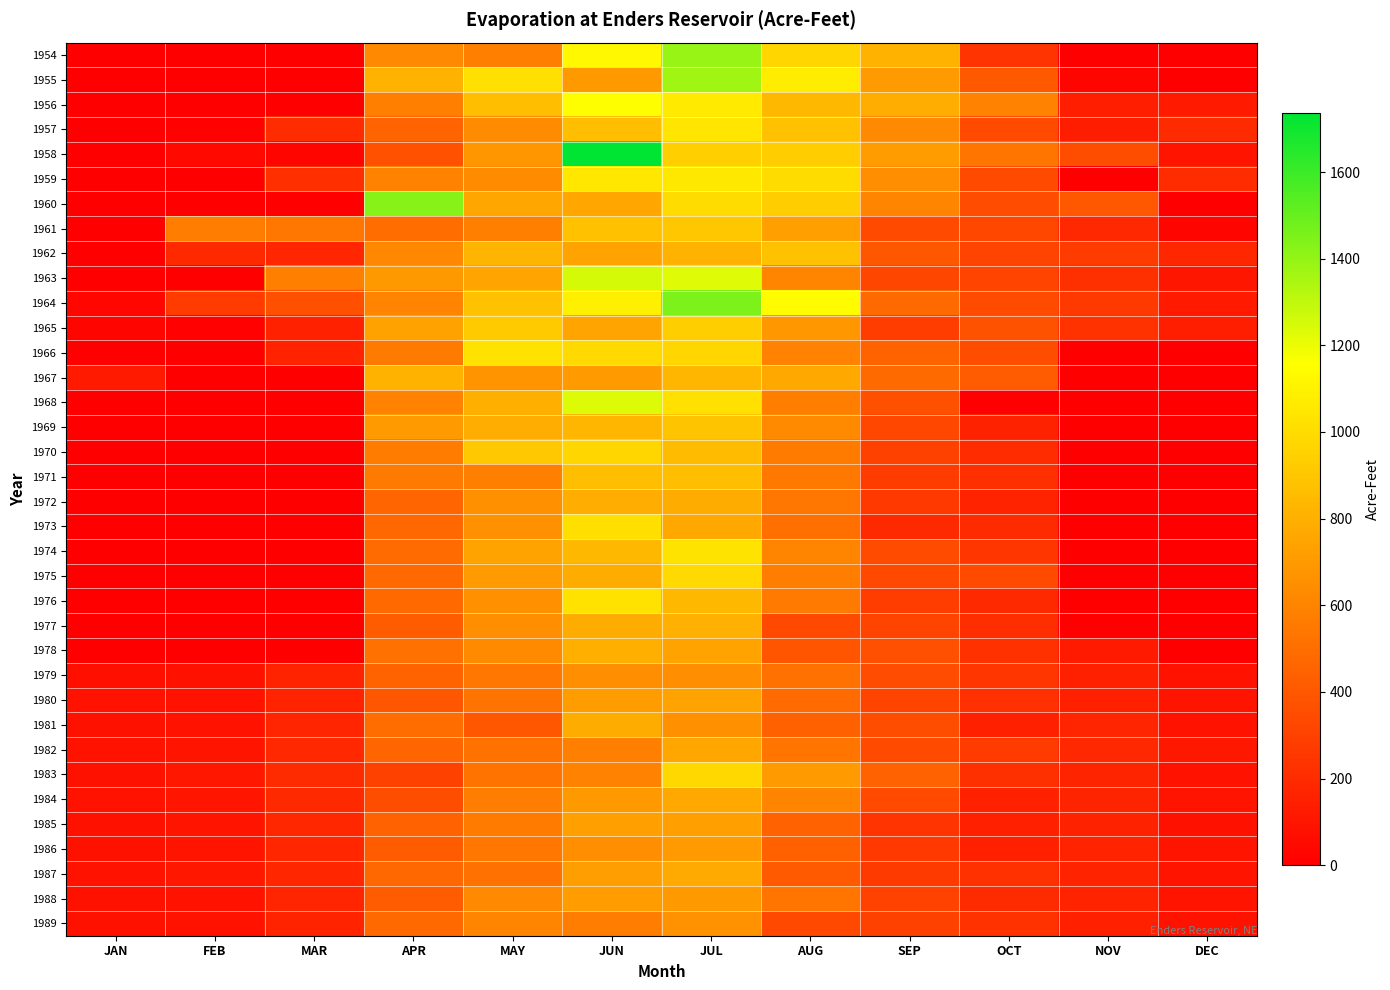

Reading right to left, what are all the values shown in this chart?

1954: DEC=0	NOV=0	OCT=240	SEP=817	AUG=972	JUL=1392	JUN=1127	MAY=583	APR=625	MAR=0	FEB=0	JAN=0
1955: DEC=0	NOV=24	OCT=410	SEP=702	AUG=1077	JUL=1369	JUN=696	MAY=1020	APR=811	MAR=0	FEB=0	JAN=0
1956: DEC=124	NOV=140	OCT=591	SEP=789	AUG=838	JUL=1064	JUN=1156	MAY=868	APR=584	MAR=0	FEB=0	JAN=0
1957: DEC=200	NOV=135	OCT=342	SEP=626	AUG=876	JUL=1044	JUN=870	MAY=638	APR=456	MAR=206	FEB=16	JAN=4
1958: DEC=92	NOV=352	OCT=534	SEP=714	AUG=934	JUL=940	JUN=1736	MAY=684	APR=372	MAR=28	FEB=47	JAN=0
1959: DEC=204	NOV=0	OCT=338	SEP=648	AUG=1002	JUL=1054	JUN=1048	MAY=634	APR=600	MAR=220	FEB=0	JAN=0
1960: DEC=0	NOV=403	OCT=347	SEP=603	AUG=933	JUL=1000	JUN=754	MAY=761	APR=1430	MAR=0	FEB=0	JAN=0
1961: DEC=30	NOV=186	OCT=324	SEP=340	AUG=727	JUL=907	JUN=877	MAY=583	APR=492	MAR=536	FEB=572	JAN=0
1962: DEC=180	NOV=276	OCT=308	SEP=390	AUG=884	JUL=812	JUN=742	MAY=824	APR=620	MAR=173	FEB=190	JAN=0
1963: DEC=102	NOV=222	OCT=314	SEP=322	AUG=610	JUL=1226	JUN=1252	MAY=748	APR=698	MAR=580	FEB=0	JAN=0
1964: DEC=124	NOV=264	OCT=344	SEP=482	AUG=1146	JUL=1454	JUN=1086	MAY=876	APR=608	MAR=368	FEB=268	JAN=36
1965: DEC=140	NOV=230	OCT=376	SEP=280	AUG=686	JUL=936	JUN=748	MAY=920	APR=736	MAR=154	FEB=8	JAN=26
1966: DEC=0	NOV=0	OCT=352	SEP=452	AUG=590	JUL=970	JUN=990	MAY=1024	APR=562	MAR=160	FEB=0	JAN=4
1967: DEC=0	NOV=0	OCT=414	SEP=484	AUG=766	JUL=828	JUN=702	MAY=676	APR=814	MAR=0	FEB=0	JAN=120
1968: DEC=0	NOV=0	OCT=0	SEP=368	AUG=576	JUL=1020	JUN=1234	MAY=800	APR=590	MAR=0	FEB=0	JAN=0
1969: DEC=0	NOV=0	OCT=158	SEP=328	AUG=630	JUL=892	JUN=830	MAY=790	APR=700	MAR=0	FEB=0	JAN=0
1970: DEC=0	NOV=0	OCT=206	SEP=298	AUG=562	JUL=850	JUN=974	MAY=910	APR=566	MAR=0	FEB=0	JAN=0
1971: DEC=0	NOV=0	OCT=222	SEP=278	AUG=550	JUL=866	JUN=864	MAY=586	APR=558	MAR=0	FEB=0	JAN=0
1972: DEC=0	NOV=0	OCT=166	SEP=264	AUG=544	JUL=786	JUN=790	MAY=662	APR=458	MAR=0	FEB=0	JAN=0
1973: DEC=0	NOV=0	OCT=200	SEP=190	AUG=510	JUL=766	JUN=1012	MAY=658	APR=470	MAR=0	FEB=0	JAN=0
1974: DEC=0	NOV=0	OCT=250	SEP=344	AUG=602	JUL=1034	JUN=840	MAY=740	APR=490	MAR=0	FEB=0	JAN=0
1975: DEC=0	NOV=0	OCT=340	SEP=330	AUG=574	JUL=986	JUN=784	MAY=708	APR=480	MAR=0	FEB=0	JAN=0
1976: DEC=0	NOV=0	OCT=190	SEP=280	AUG=554	JUL=840	JUN=1028	MAY=660	APR=480	MAR=0	FEB=0	JAN=0
1977: DEC=0	NOV=0	OCT=212	SEP=310	AUG=330	JUL=802	JUN=782	MAY=654	APR=420	MAR=0	FEB=0	JAN=0
1978: DEC=0	NOV=120	OCT=226	SEP=360	AUG=386	JUL=742	JUN=800	MAY=630	APR=518	MAR=0	FEB=0	JAN=0
1979: DEC=86	NOV=151	OCT=248	SEP=346	AUG=512	JUL=647	JUN=646	MAY=541	APR=453	MAR=161	FEB=82	JAN=72
1980: DEC=94	NOV=147	OCT=226	SEP=311	AUG=486	JUL=743	JUN=711	MAY=530	APR=399	MAR=166	FEB=87	JAN=85
1981: DEC=90	NOV=171	OCT=150	SEP=350	AUG=442	JUL=658	JUN=780	MAY=399	APR=495	MAR=170	FEB=90	JAN=83
1982: DEC=114	NOV=184	OCT=270	SEP=337	AUG=534	JUL=756	JUN=585	MAY=519	APR=464	MAR=185	FEB=95	JAN=85
1983: DEC=88	NOV=169	OCT=222	SEP=445	AUG=706	JUL=982	JUN=591	MAY=531	APR=297	MAR=198	FEB=109	JAN=80
1984: DEC=98	NOV=167	OCT=154	SEP=337	AUG=602	JUL=769	JUN=697	MAY=572	APR=352	MAR=188	FEB=100	JAN=86
1985: DEC=83	NOV=159	OCT=146	SEP=238	AUG=446	JUL=725	JUN=728	MAY=561	APR=449	MAR=183	FEB=93	JAN=84
1986: DEC=96	NOV=163	OCT=152	SEP=263	AUG=441	JUL=705	JUN=647	MAY=537	APR=417	MAR=177	FEB=97	JAN=80
1987: DEC=96	NOV=160	OCT=226	SEP=267	AUG=413	JUL=774	JUN=720	MAY=512	APR=476	MAR=177	FEB=107	JAN=89
1988: DEC=98	NOV=160	OCT=197	SEP=305	AUG=534	JUL=697	JUN=715	MAY=625	APR=416	MAR=170	FEB=89	JAN=79
1989: DEC=86	NOV=150	OCT=231	SEP=296	AUG=332	JUL=665	JUN=573	MAY=609	APR=480	MAR=164	FEB=87	JAN=78